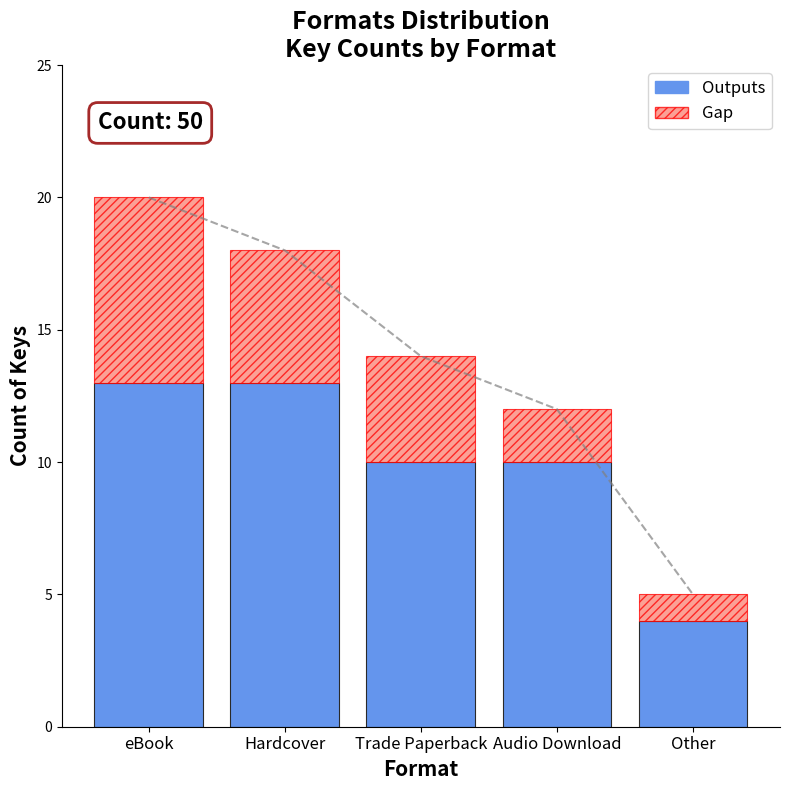

What is the difference between the maximum and minimum values in the Outputs series?

9